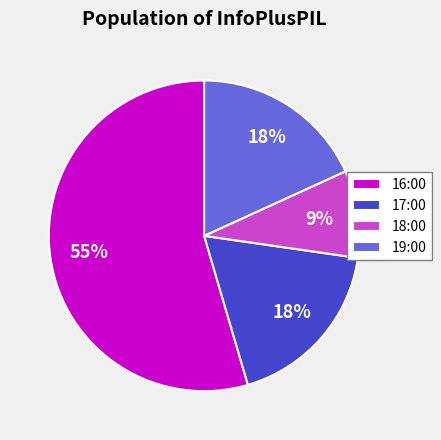

To the nearest percent, what is the combined percentage of 18:00 and 16:00?

64%